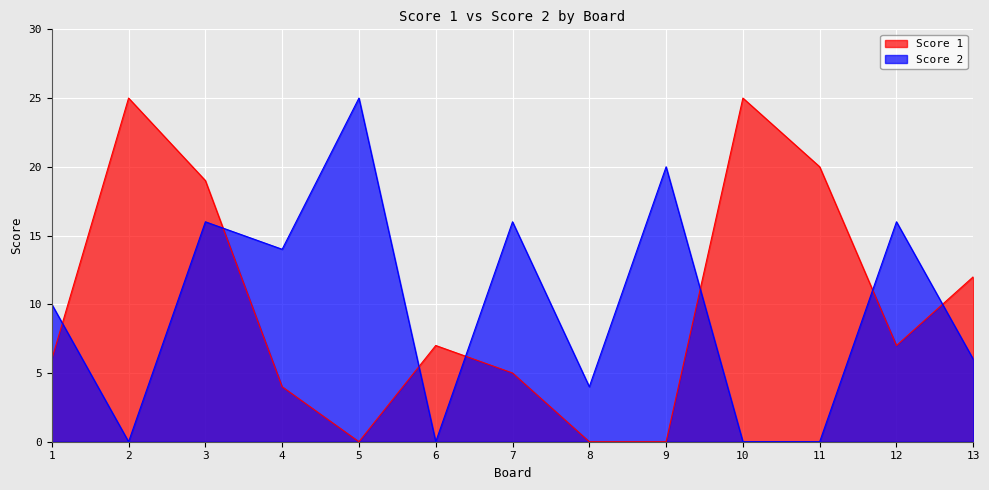

At 9, list the series in order from largest to smallest.

Score 2, Score 1